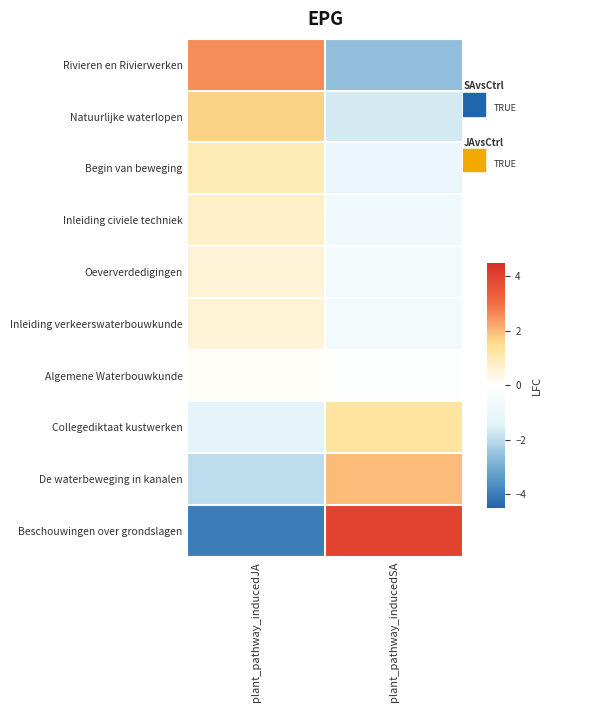

At plant_pathway_inducedSA, list the series in order from largest to smallest.

Beschouwingen over grondslagen, De waterbeweging in kanalen, Collegediktaat kustwerken, Algemene Waterbouwkunde, Oeververdedigingen, Inleiding verkeerswaterbouwkunde, Inleiding civiele techniek, Begin van beweging, Natuurlijke waterlopen, Rivieren en Rivierwerken